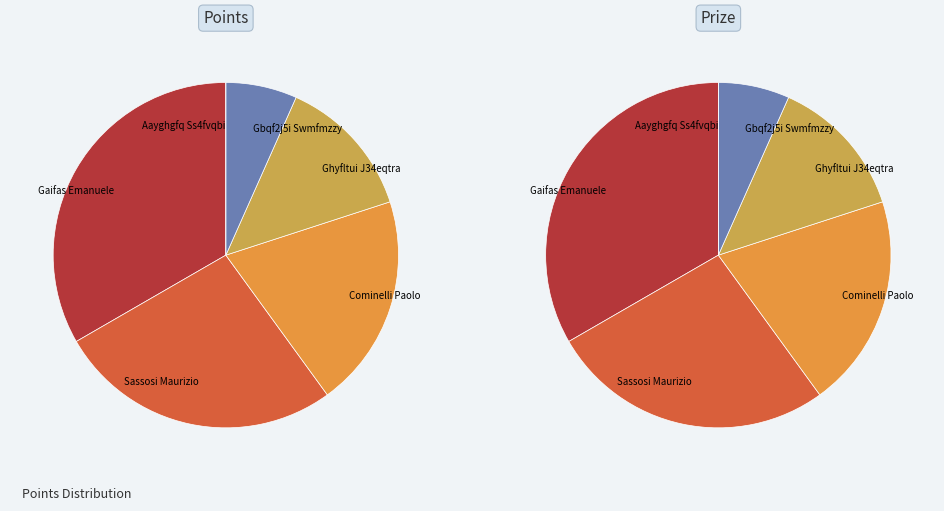

How many segments does this pie chart have?

6